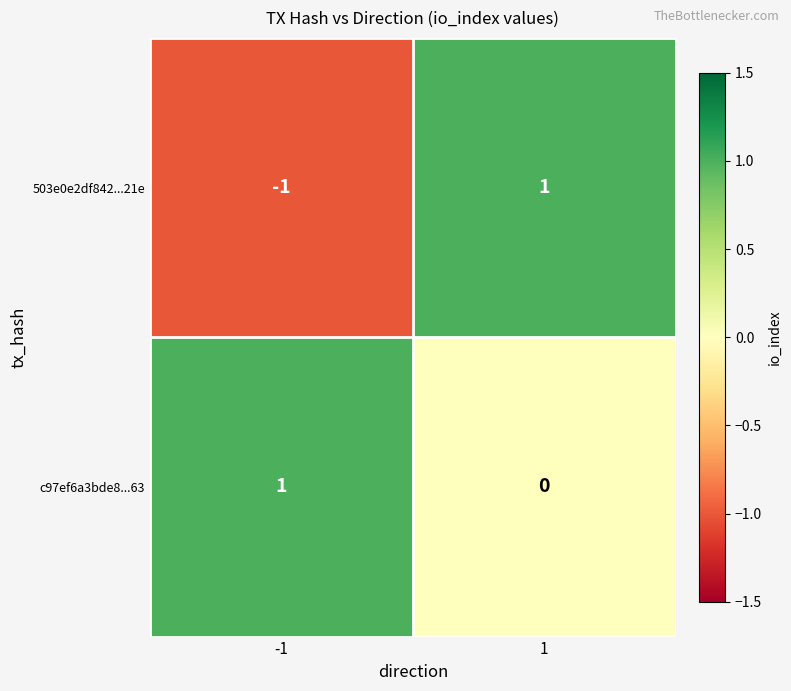

Count the number of categories in the chart.

2